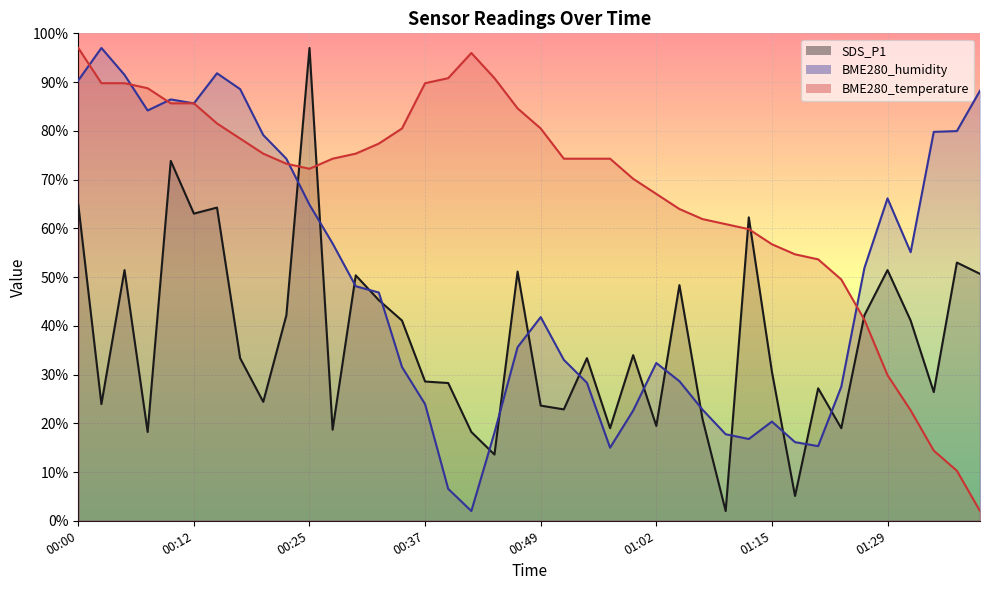

Between 01:26 and 01:34, which series saw the biggest shift?

BME280_humidity